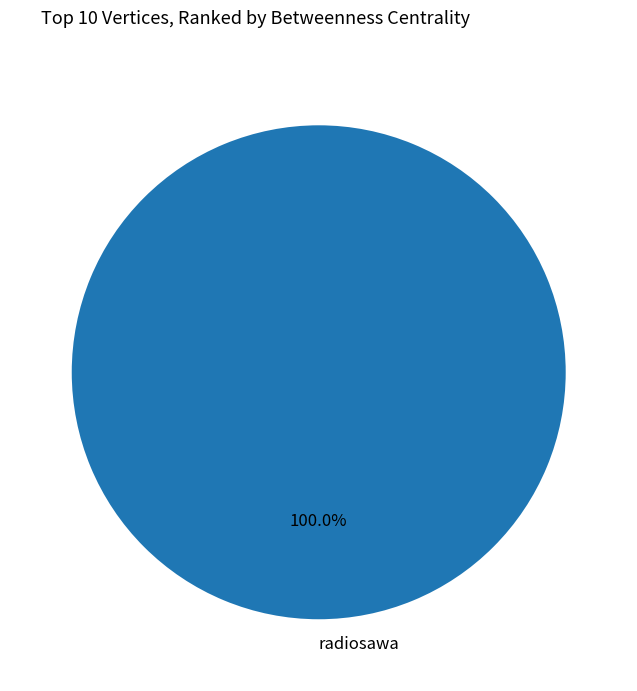

Rank the categories by value from highest to lowest.

radiosawa